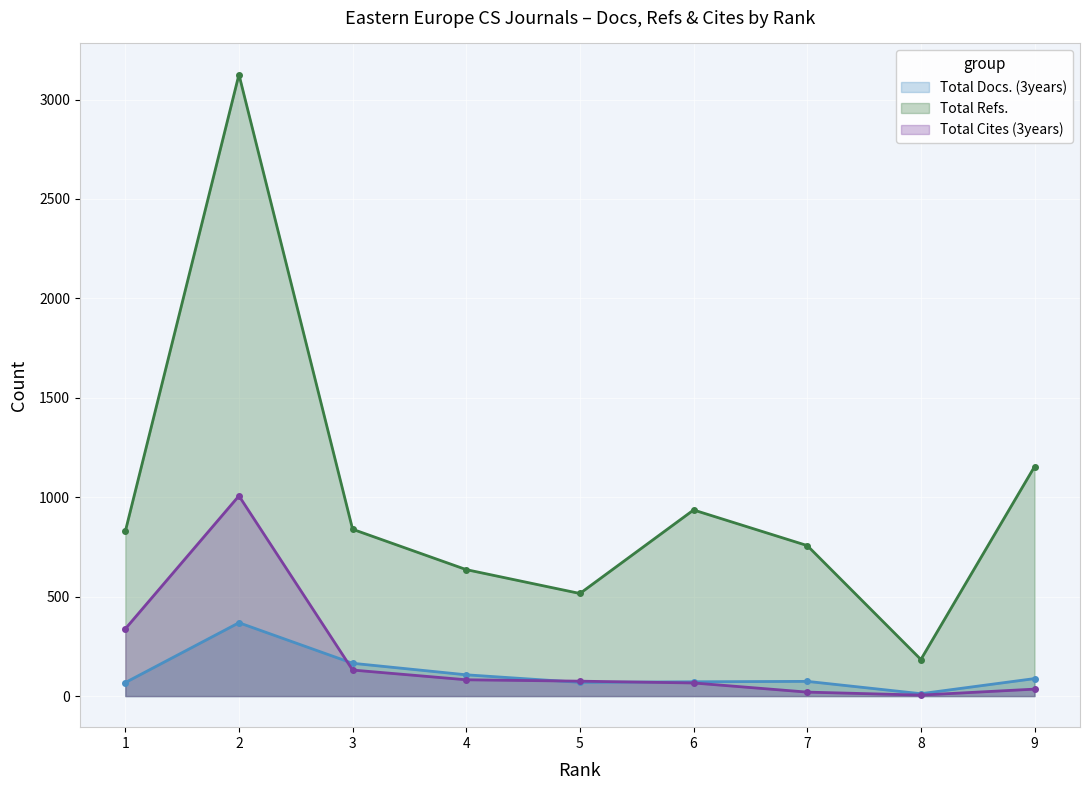

What are all the series names shown in the legend?

Total Docs. (3years), Total Refs., Total Cites (3years)